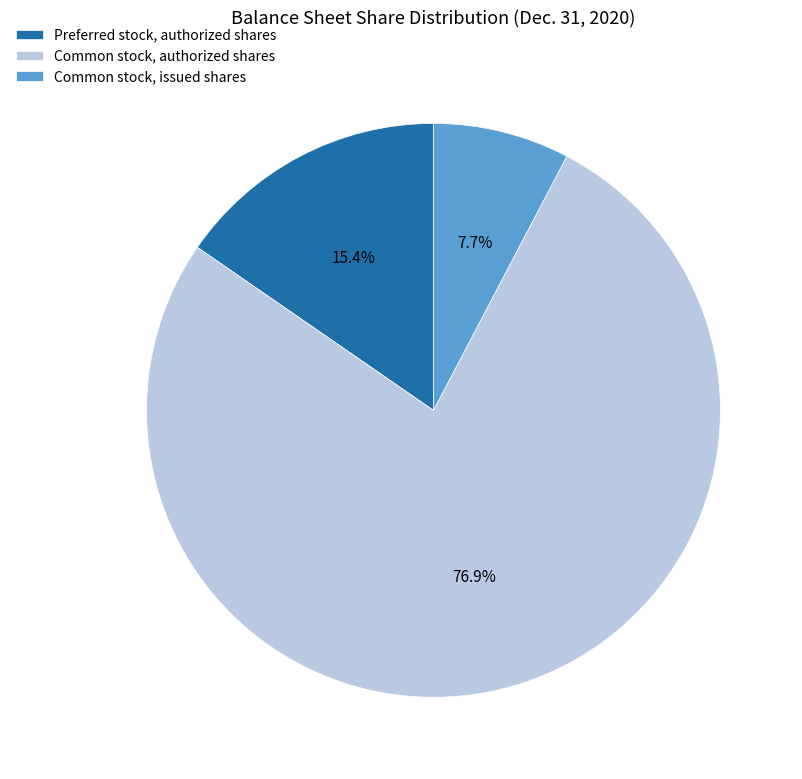

True or false: Common stock, issued shares accounts for 8% of the total.

True